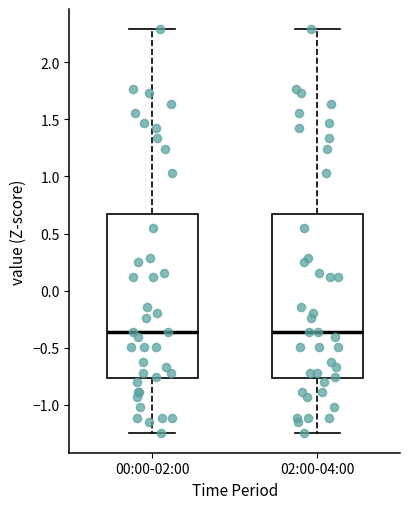

Where is the upper edge of the box for 02:00-04:00 on the y-axis? The values are not printed on the chart, so give them approximately, as read against the axis.

0.65